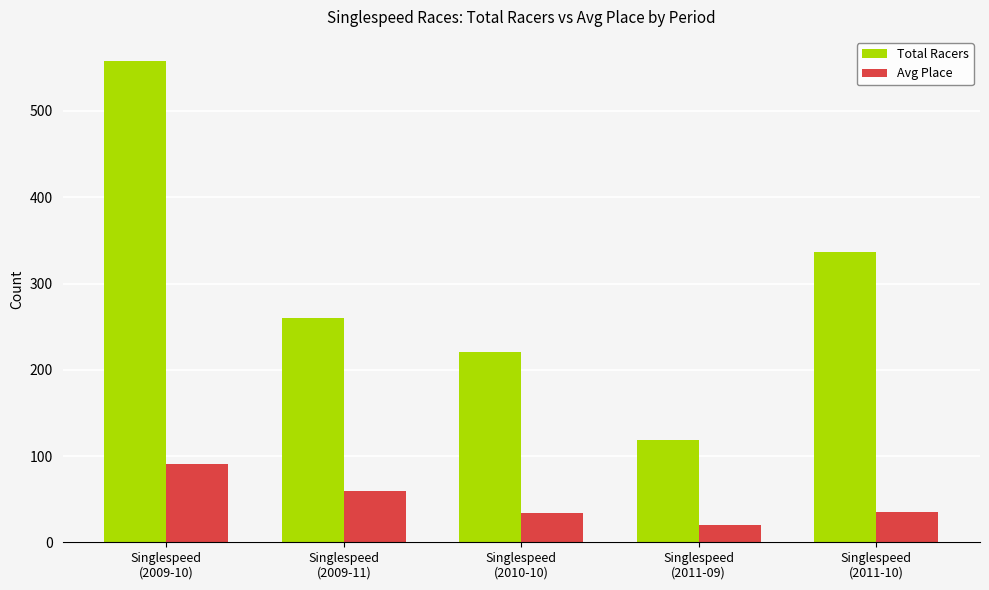

How many bars are there in total?

10